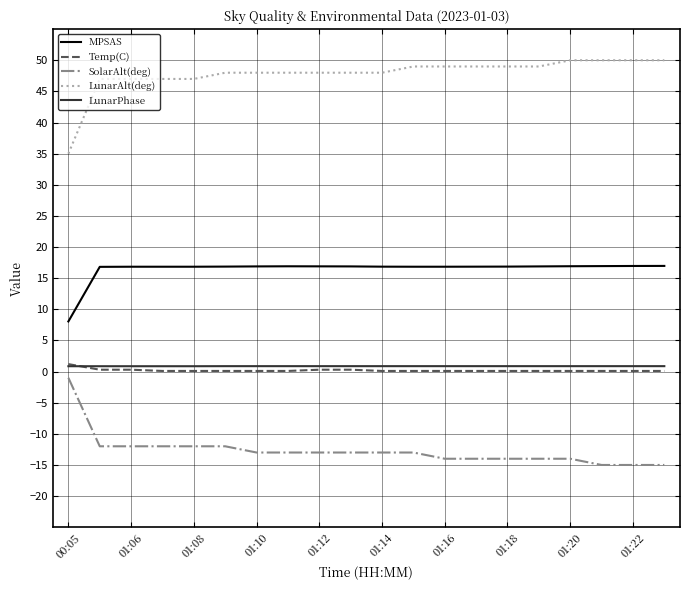

What is the average value of the SolarAlt(deg) series?

-12.7